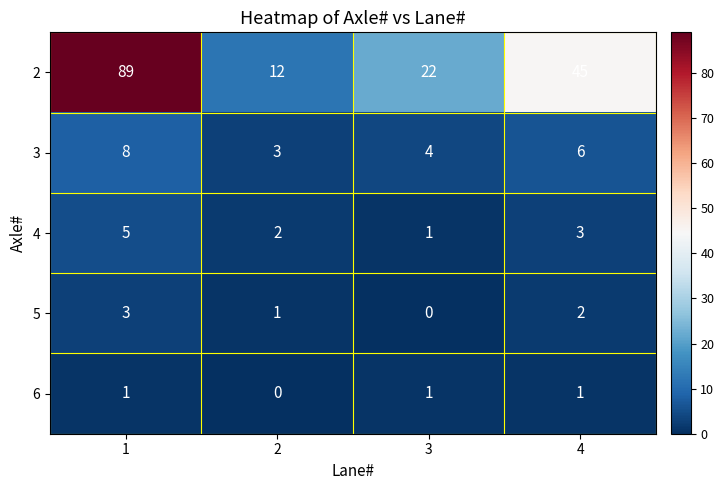

What is the spread (max minus min) of values at 4?

44